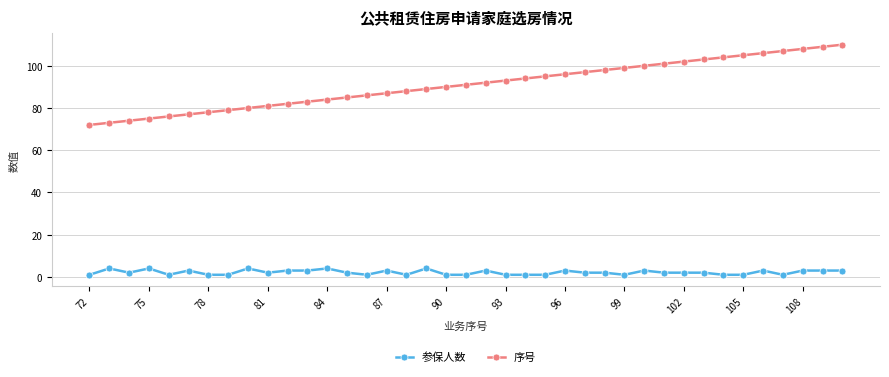

What is the highest value of the 序号 series?

110